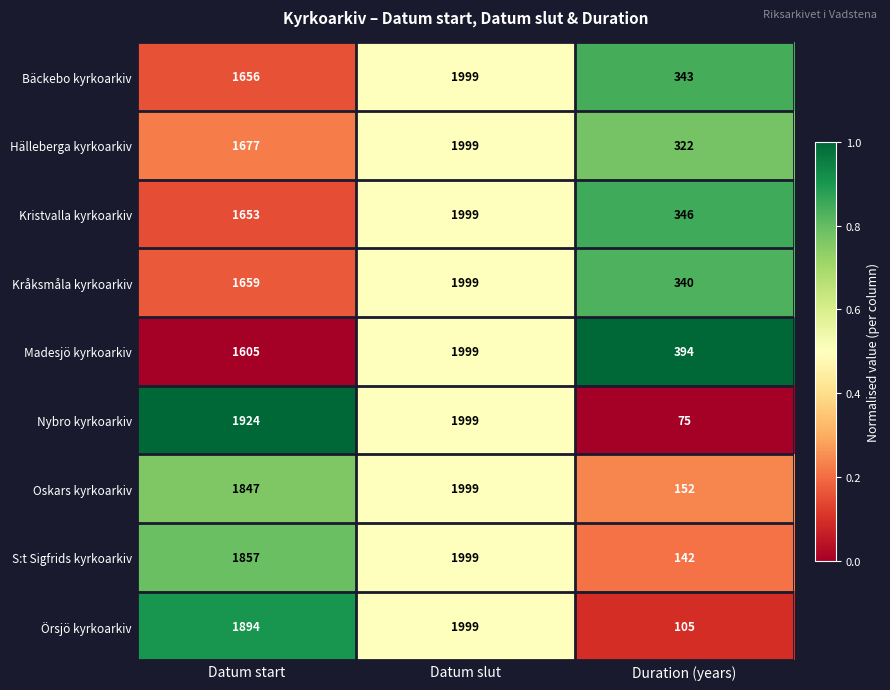

Which series has the widest spread of values?

Nybro kyrkoarkiv